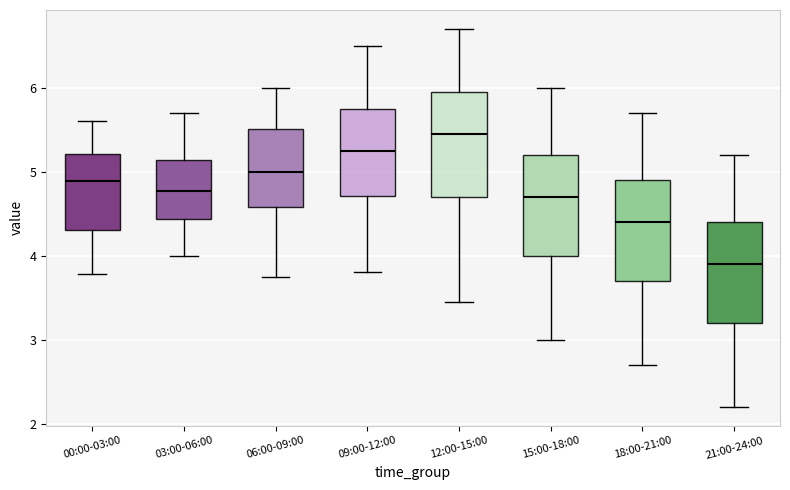

Reading left to right, transcribe this box plot: for each box, give where its median line is, the range the box spans, and where its two whiskers end, as read against the y-axis. The values are not printed on the chart, so give them approximately, as read against the axis.

00:00-03:00: median 4.9, box 4.3 to 5.2, whiskers 3.8 to 5.6
03:00-06:00: median 4.8, box 4.4 to 5.1, whiskers 4.0 to 5.7
06:00-09:00: median 5.0, box 4.6 to 5.5, whiskers 3.8 to 6.0
09:00-12:00: median 5.3, box 4.7 to 5.8, whiskers 3.8 to 6.5
12:00-15:00: median 5.5, box 4.7 to 6.0, whiskers 3.5 to 6.7
15:00-18:00: median 4.7, box 4.0 to 5.2, whiskers 3.0 to 6.0
18:00-21:00: median 4.4, box 3.7 to 4.9, whiskers 2.7 to 5.7
21:00-24:00: median 3.9, box 3.2 to 4.4, whiskers 2.2 to 5.2